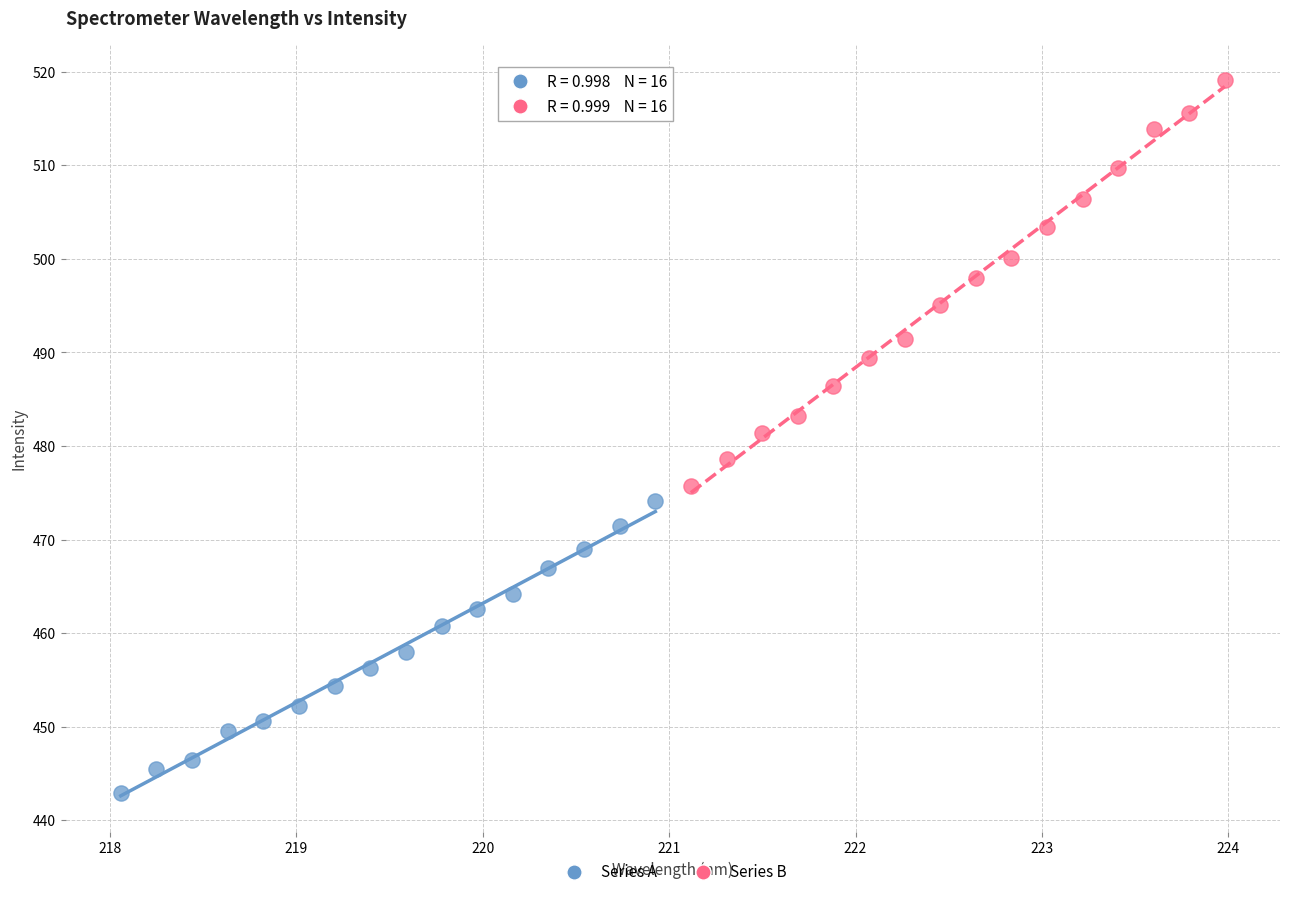

Which series contains the highest Y value?

Series B